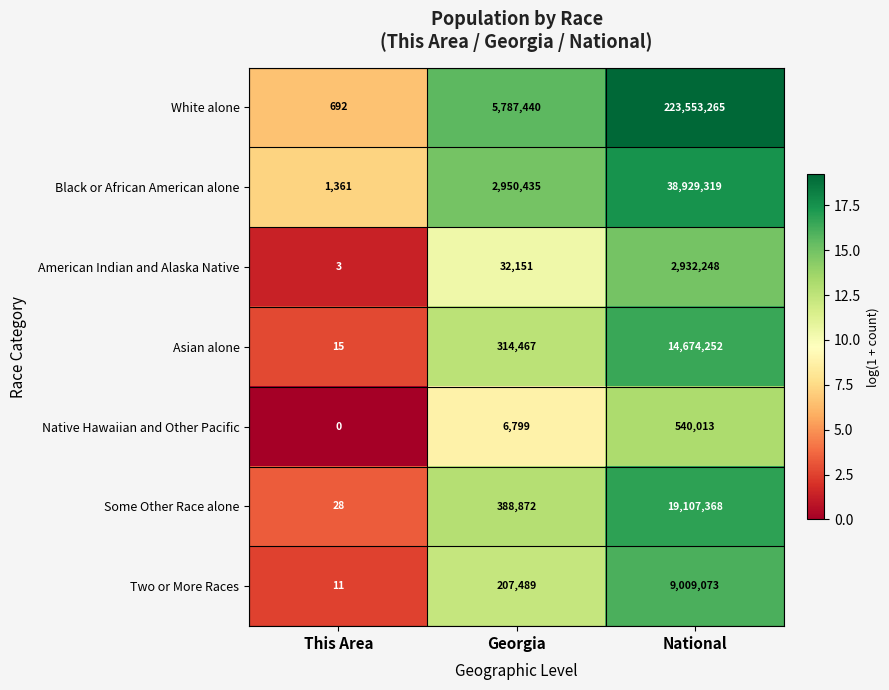

Reading left to right, extract all data points from this chart.

White alone: This Area=692	Georgia=5787440	National=223553265
Black or African American alone: This Area=1361	Georgia=2950435	National=38929319
American Indian and Alaska Native: This Area=3	Georgia=32151	National=2932248
Asian alone: This Area=15	Georgia=314467	National=14674252
Native Hawaiian and Other Pacific: This Area=0	Georgia=6799	National=540013
Some Other Race alone: This Area=28	Georgia=388872	National=19107368
Two or More Races: This Area=11	Georgia=207489	National=9009073